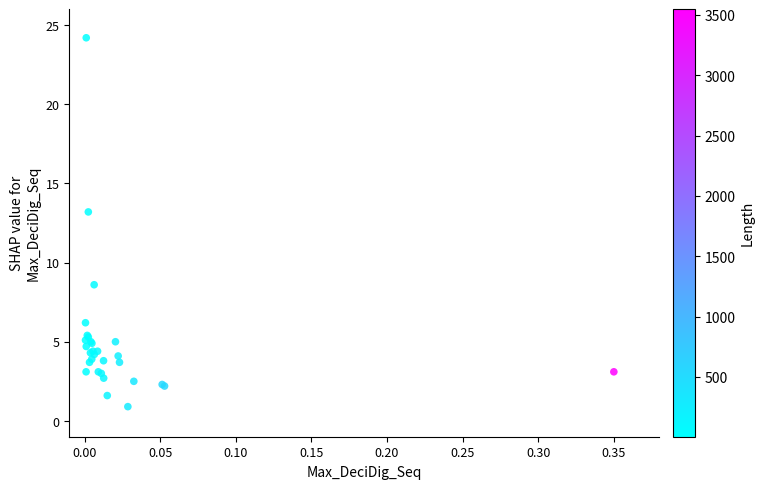

What Y value in the scatter plot is closest to 12?

13.2